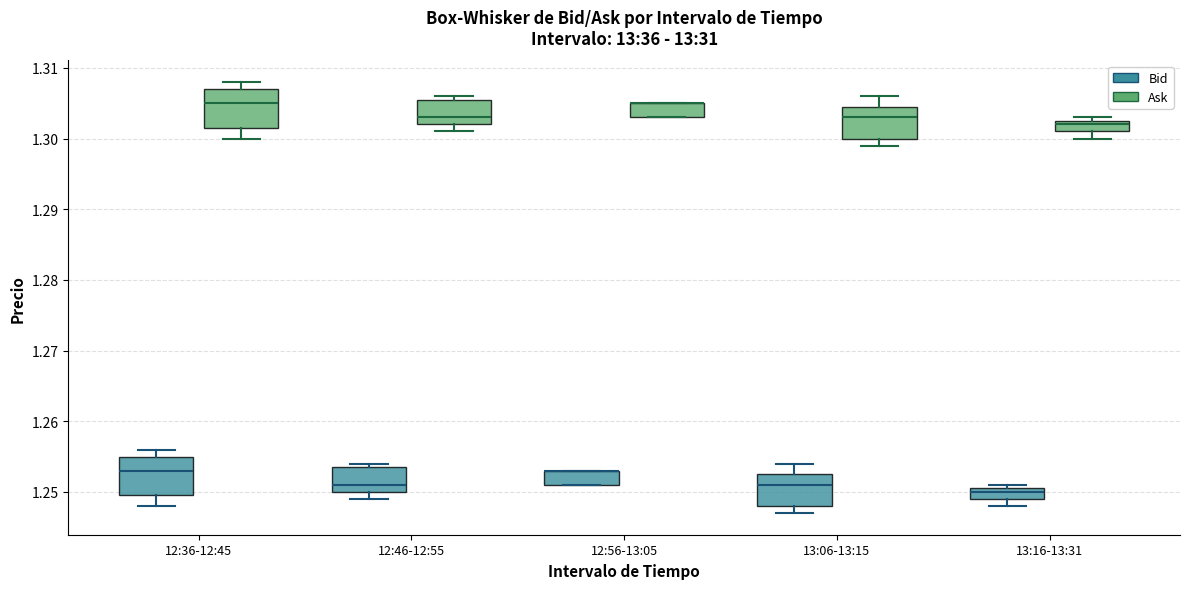

Where is the upper edge of the box for 12:56-13:05 (Bid) on the y-axis? The values are not printed on the chart, so give them approximately, as read against the axis.

1.253